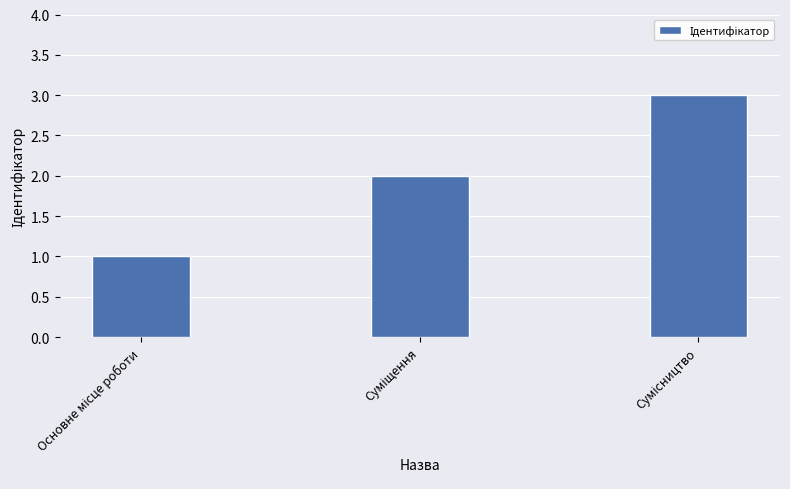

What is the maximum value shown in the chart?

3